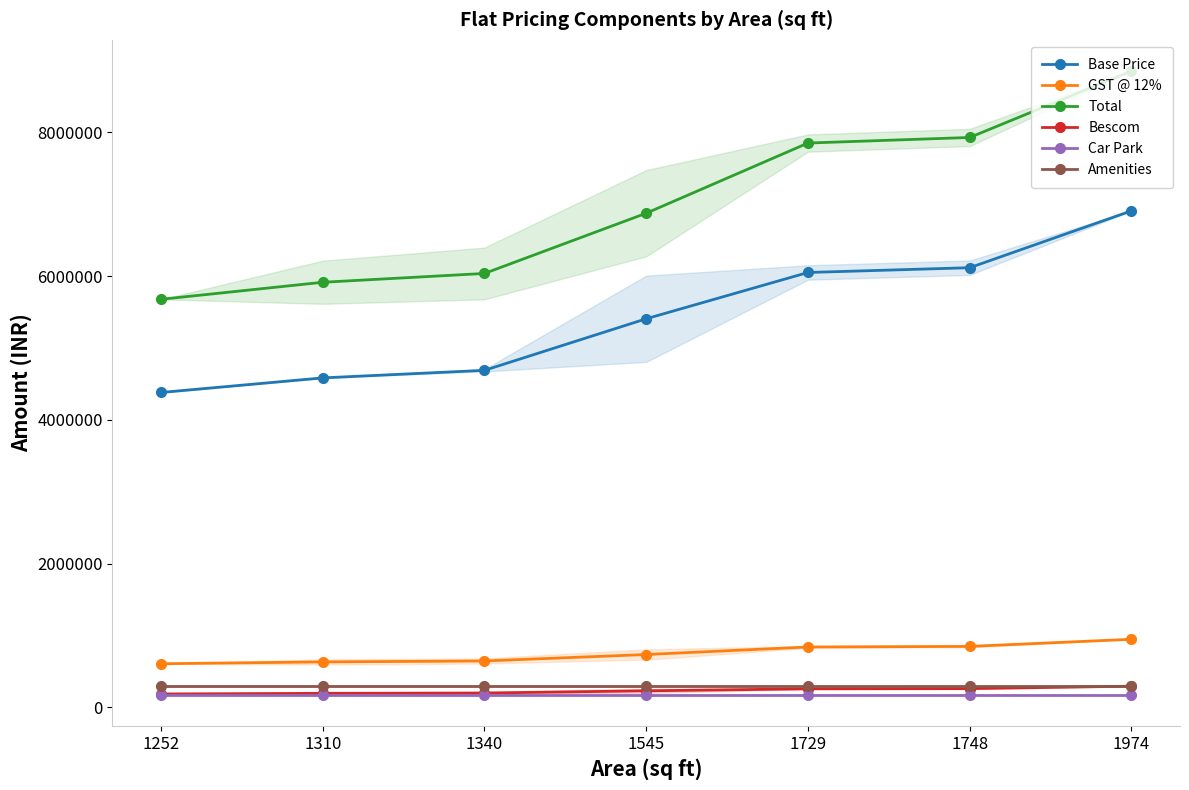

At 1252, list the series in order from smallest to largest.

Car Park, Bescom, Amenities, GST @ 12%, Base Price, Total